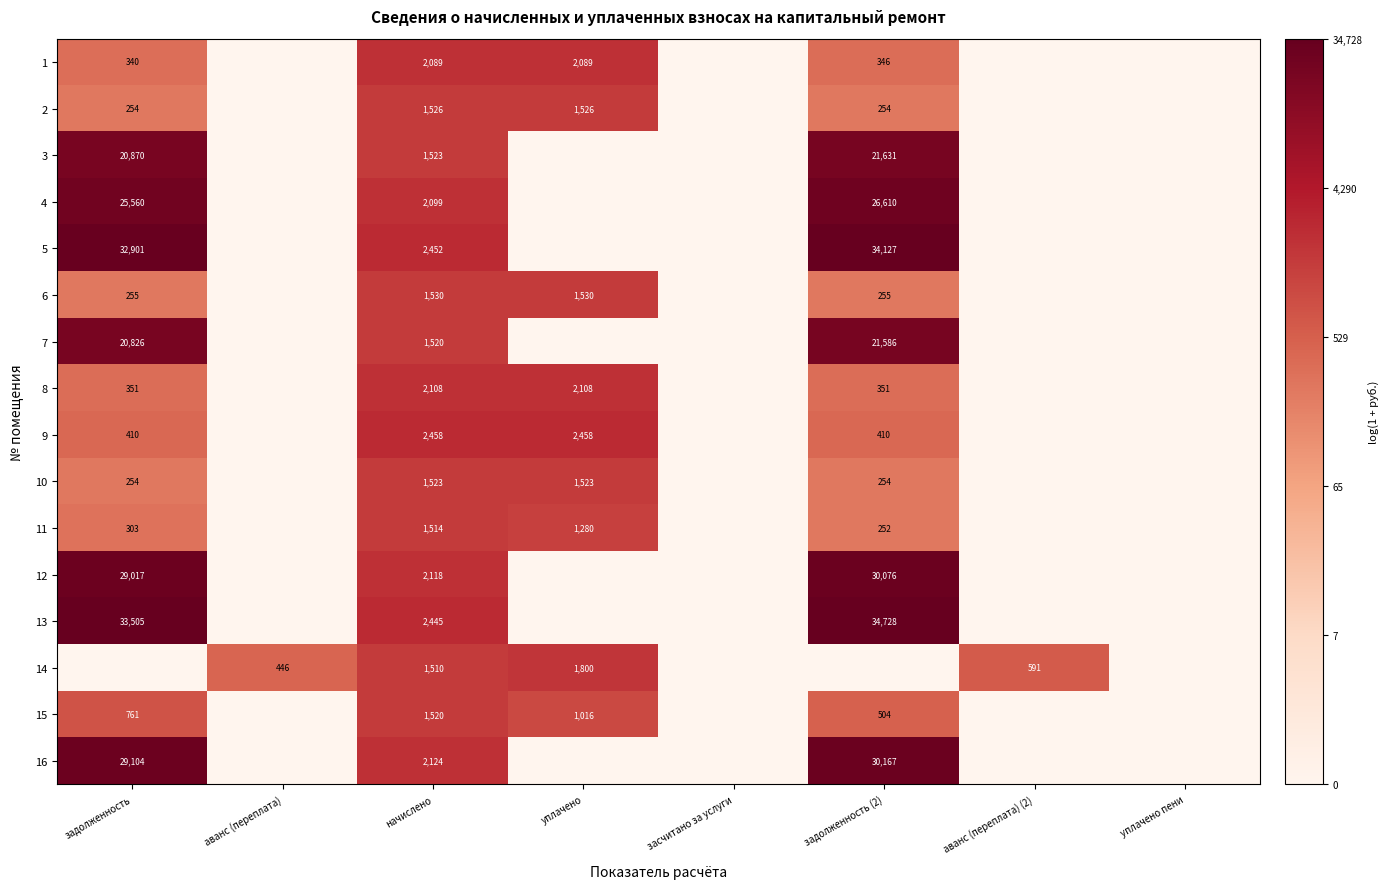

What is the difference between the 6 values at начислено and задолженность (2)?

1275